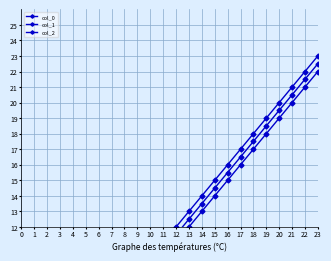

How many lines are shown in the chart?

3